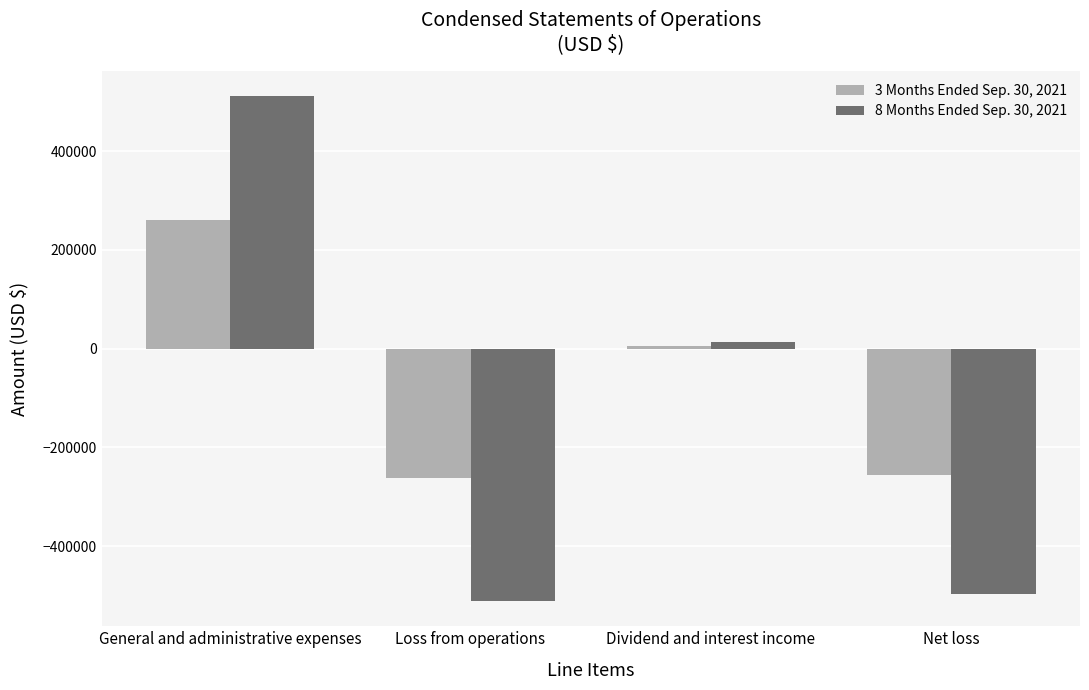

At which label does 3 Months Ended Sep. 30, 2021 reach its peak?

General and administrative expenses